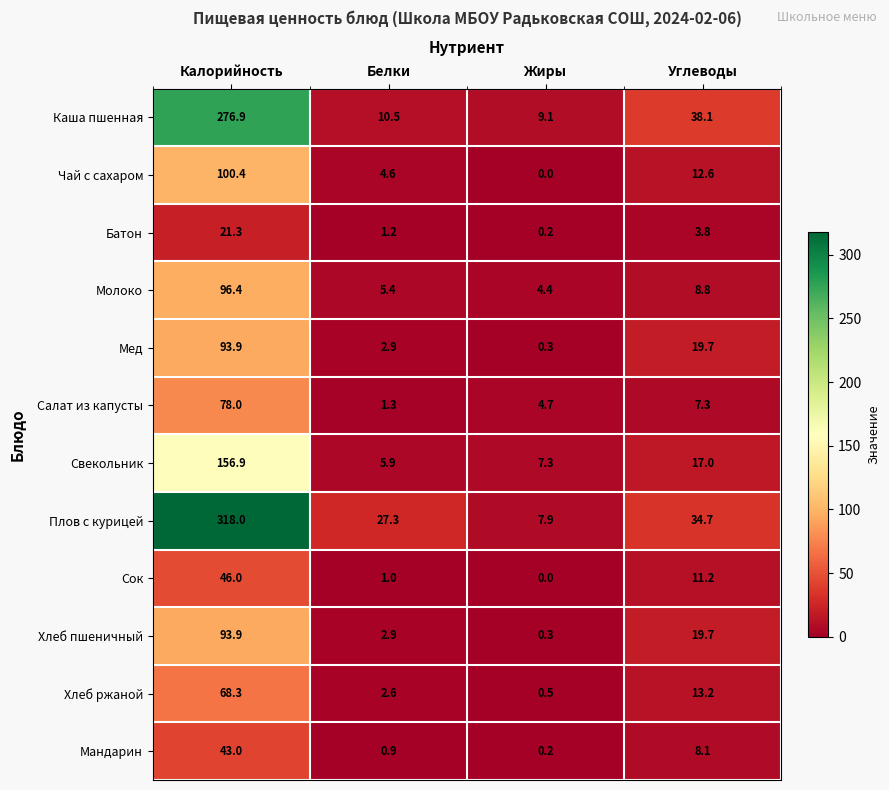

Where is Чай с сахаром nearest to the value 50?

Углеводы